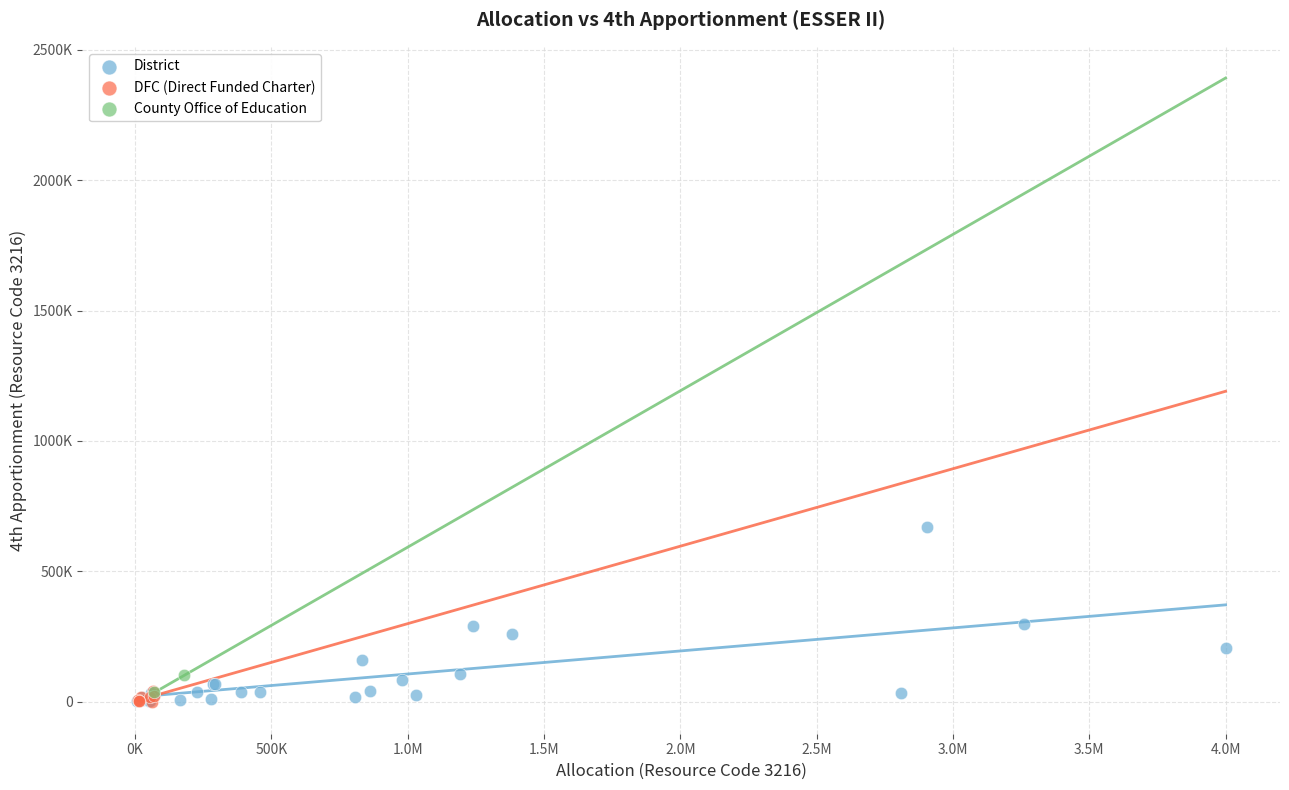

What are all the series names shown in the legend?

District, DFC (Direct Funded Charter), County Office of Education